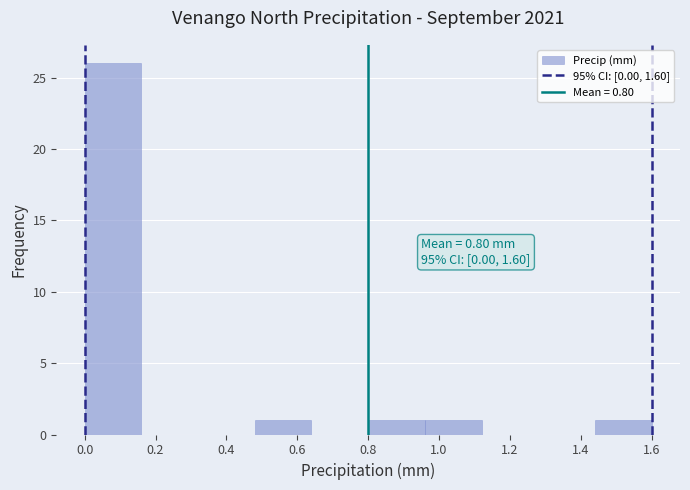

Which range on the x-axis has the tallest bar?

0.00 to 0.16